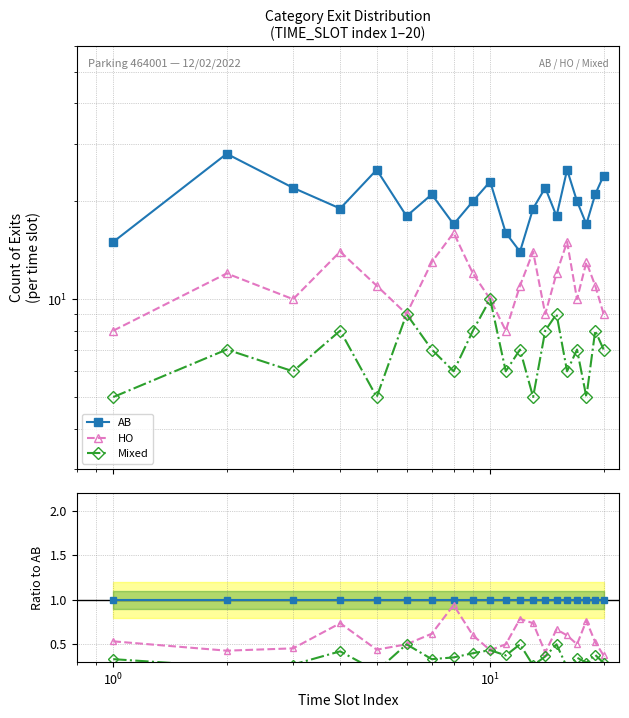

True or false: HO and Mixed cross at least once.

False